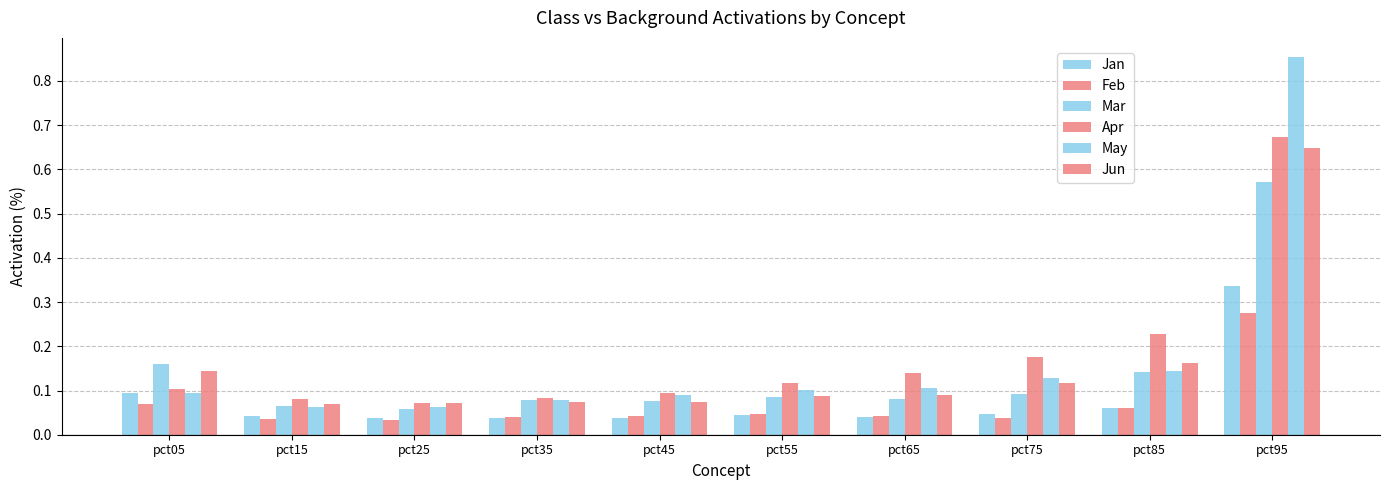

How many bars are there in each group?

6